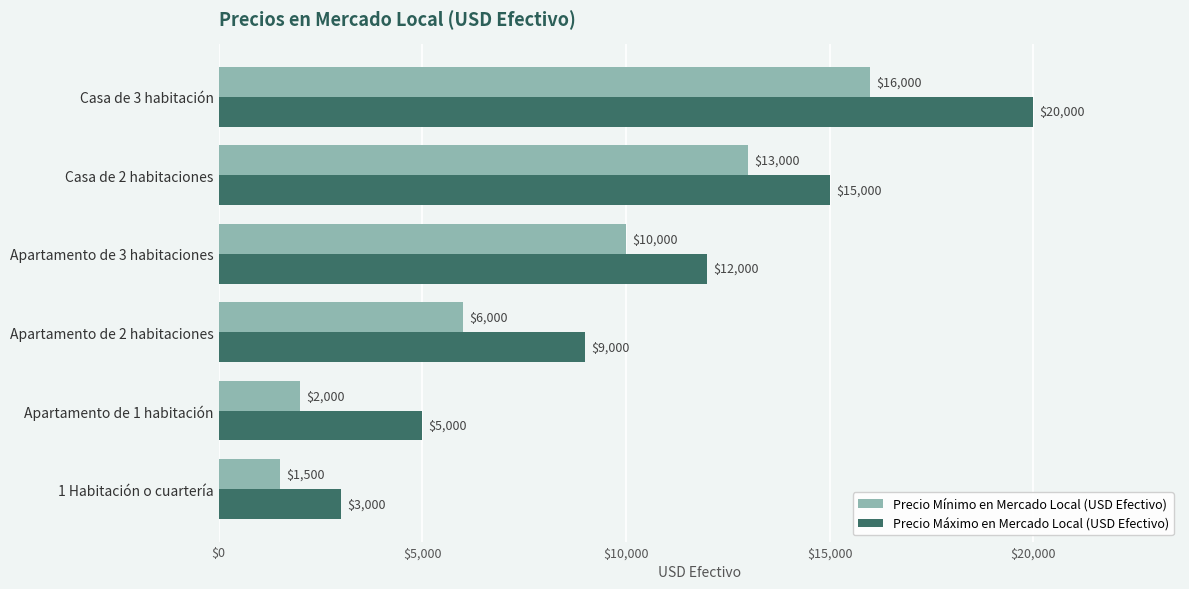

How many categories are shown in the chart?

6